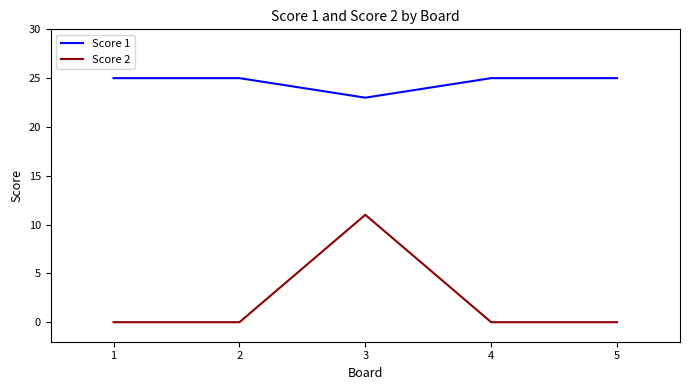

At how many categories does at least one series exceed 1?

5